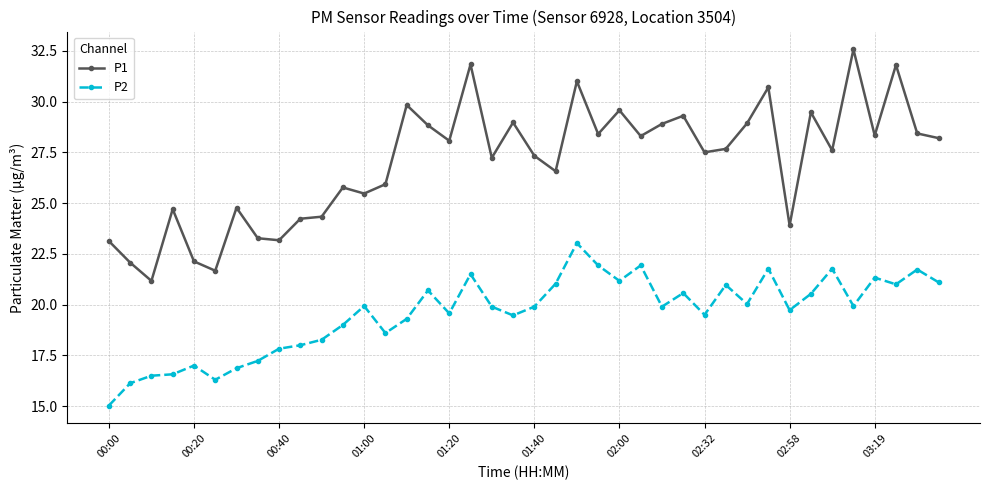

Which series has the largest total across all categories?

P1